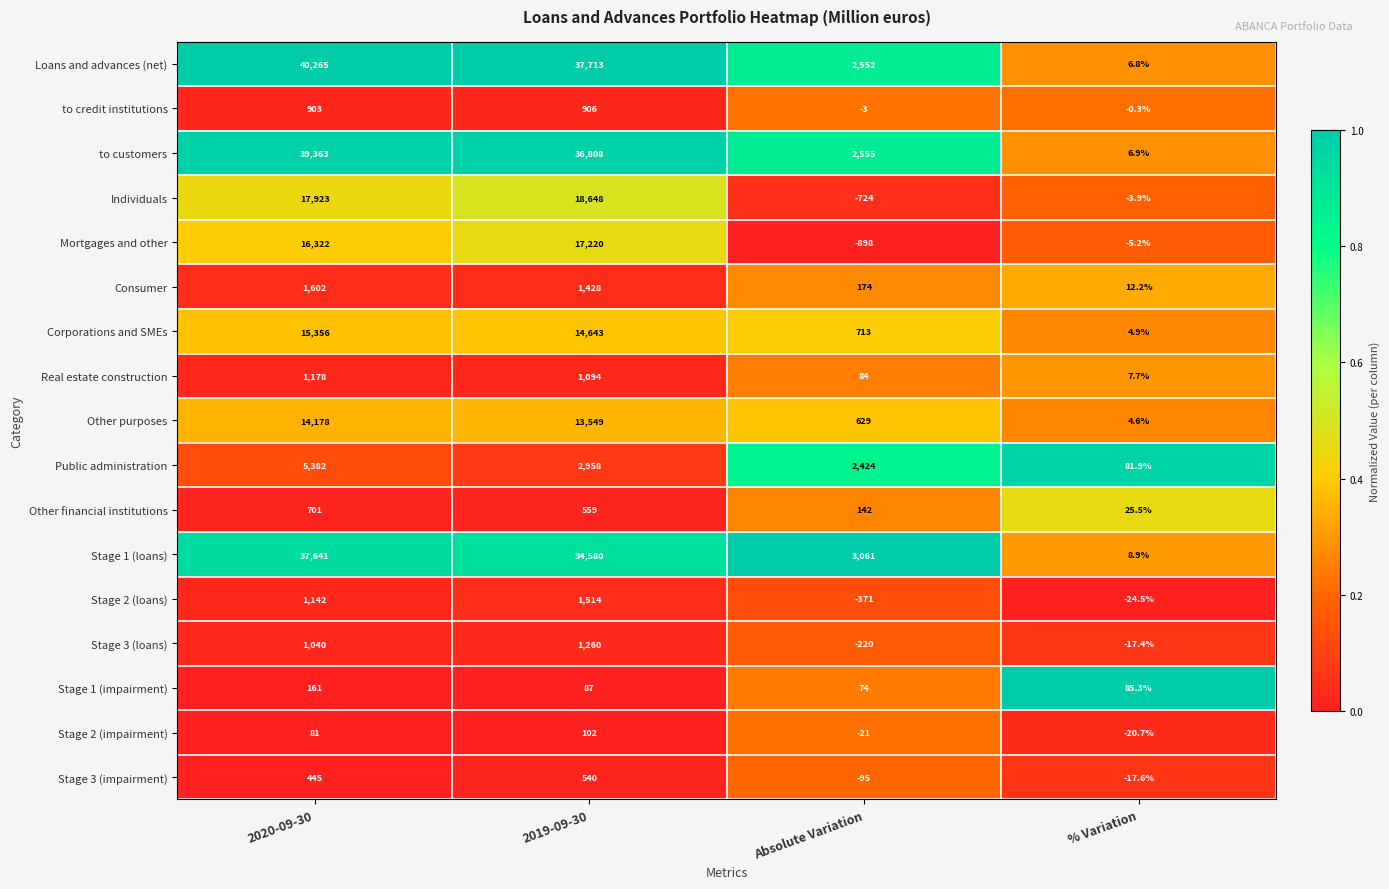

What is the spread (max minus min) of values at % Variation?

109.8